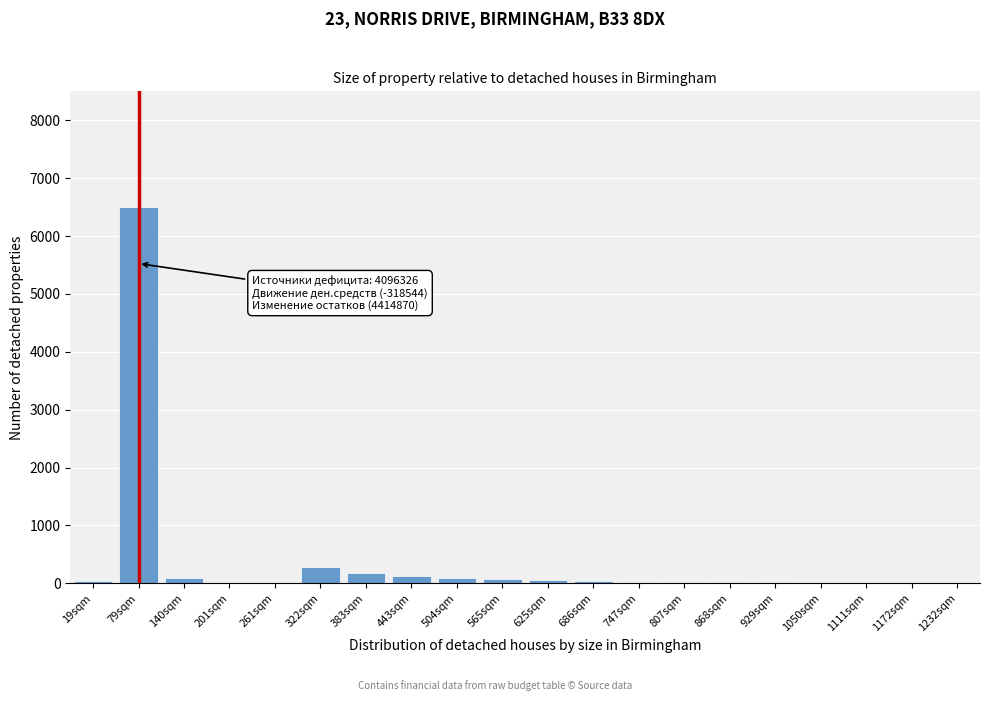

Where is the data nearest to the value 3250?

322sqm